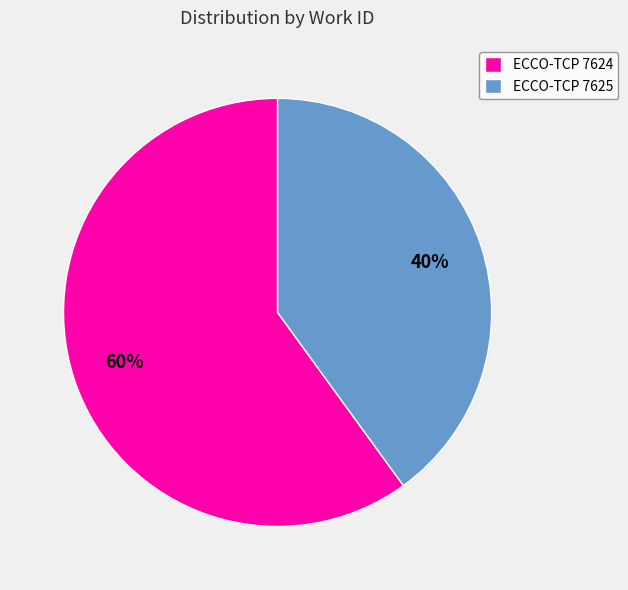

Which has a higher value, ECCO-TCP 7625 or ECCO-TCP 7624?

ECCO-TCP 7624